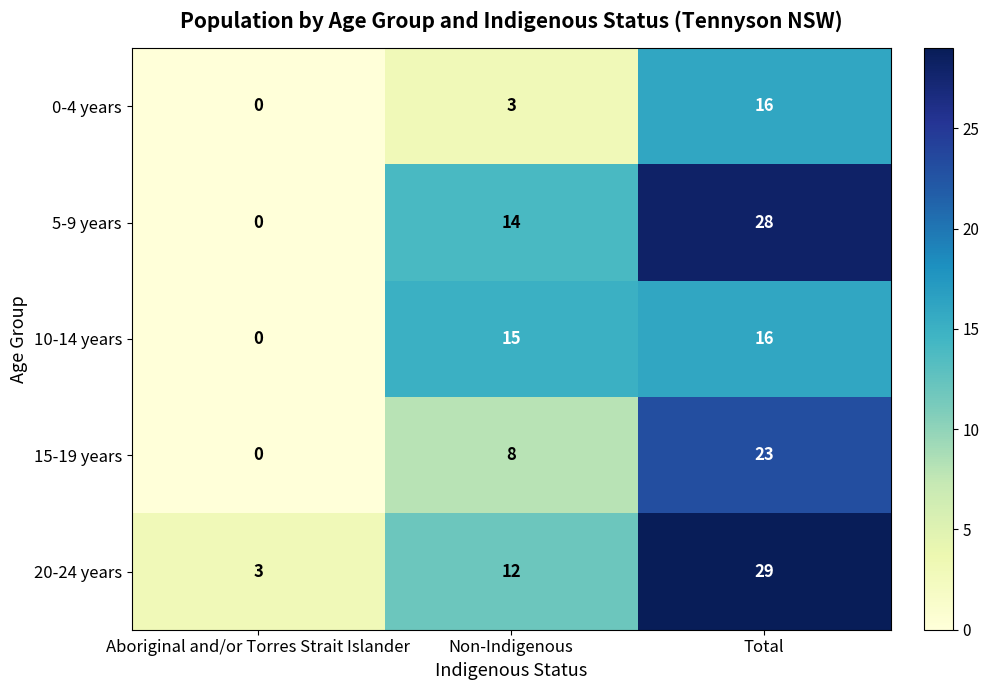

Which label corresponds to the largest value in the chart?

Total